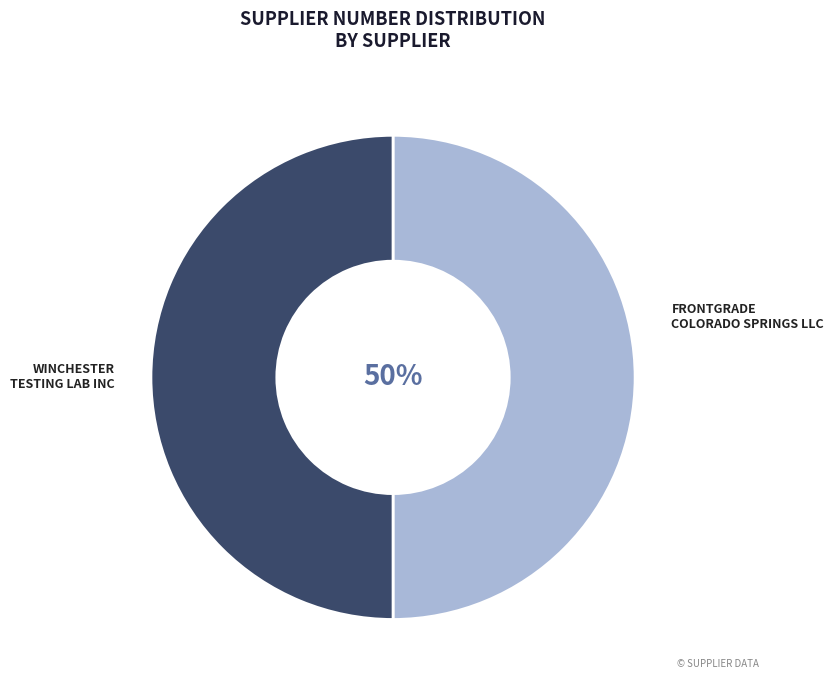

To the nearest percent, what is the average slice percentage?

50%